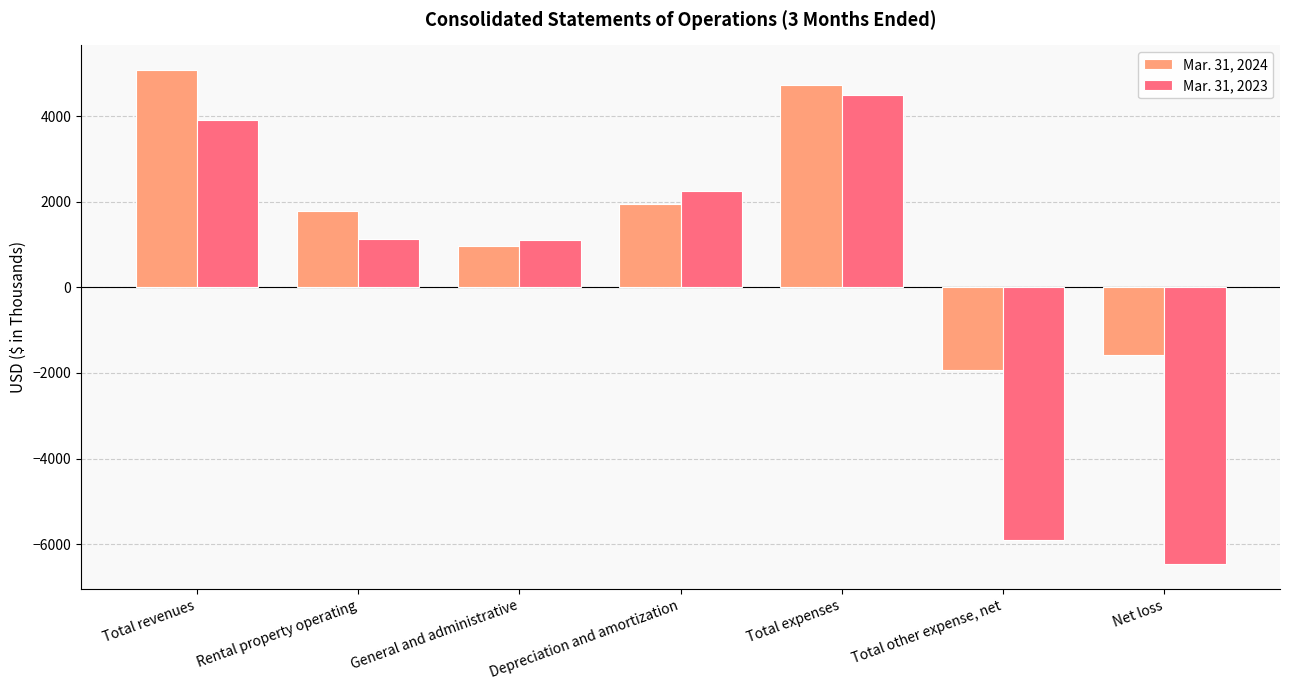

What is the average value of the Mar. 31, 2024 series?

1572